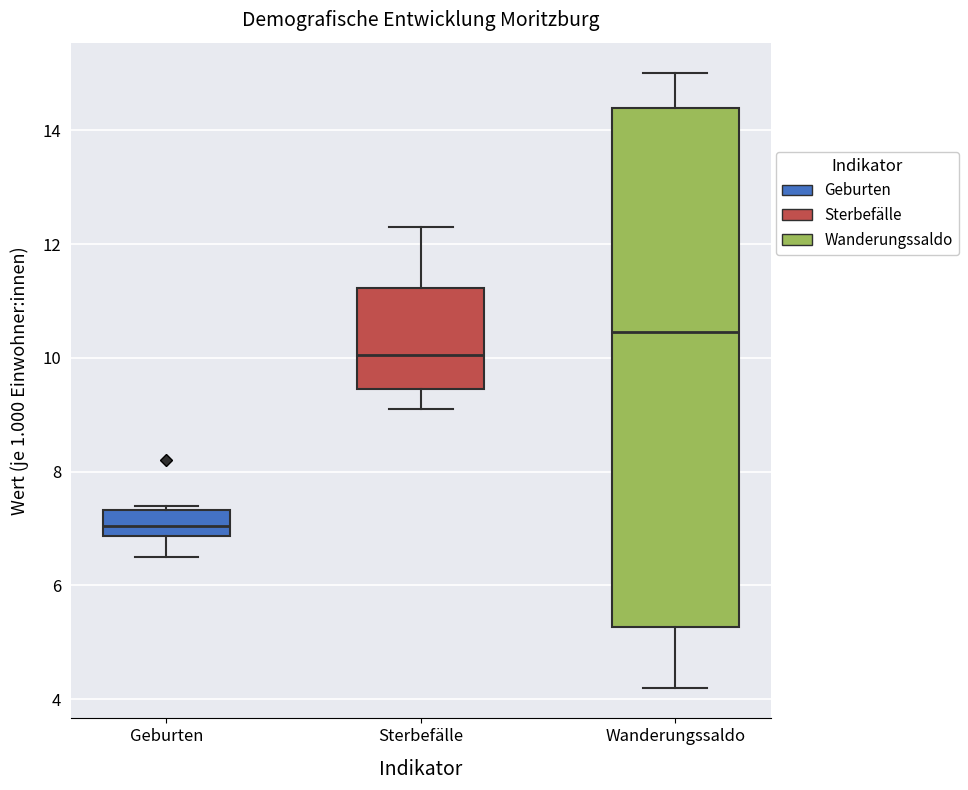

Reading left to right, transcribe this box plot: for each box, give where its median line is, the range the box spans, and where its two whiskers end, as read against the y-axis. The values are not printed on the chart, so give them approximately, as read against the axis.

Geburten: median 7.0, box 6.8 to 7.4, whiskers 6.6 to 7.4 (just above the box's upper edge)
Sterbefälle: median 10.0, box 9.4 to 11.2, whiskers 9.2 to 12.4
Wanderungssaldo: median 10.4, box 5.2 to 14.4, whiskers 4.2 to 15.0